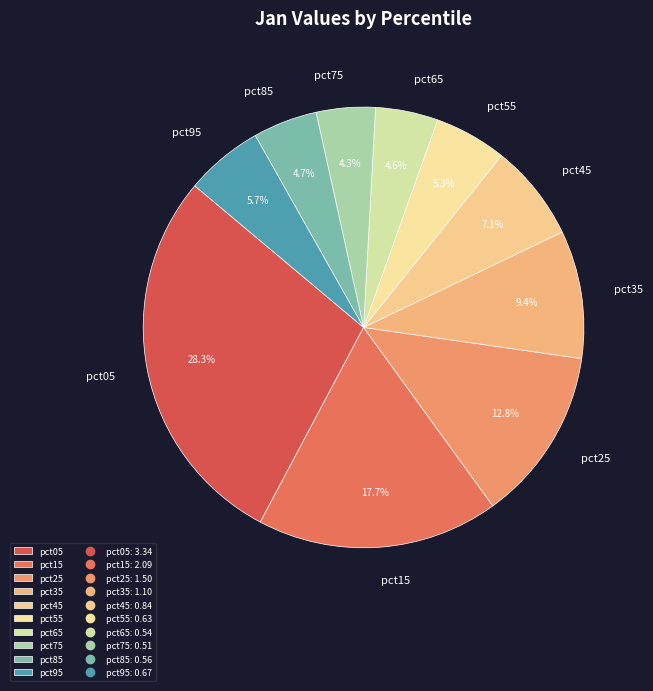

To the nearest percent, what percentage of the pie is pct15?

18%